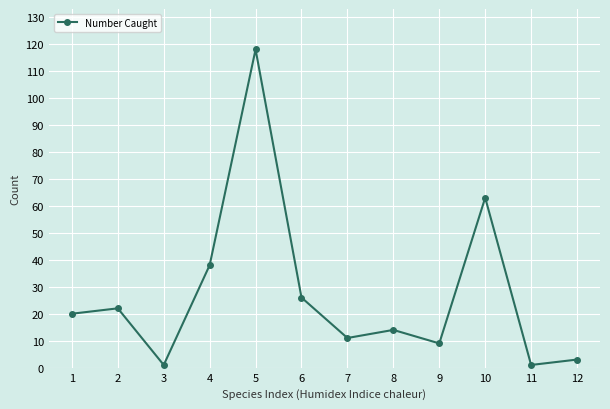

Is it true that the value at 6 is 26?

True